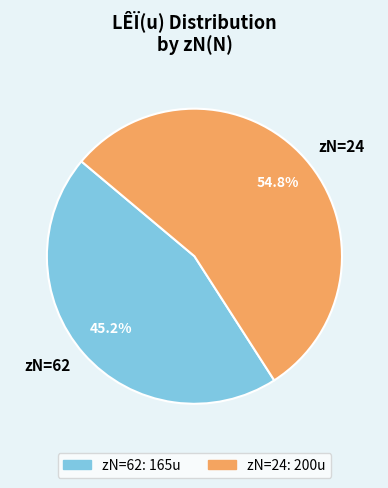

Count the number of slices in the pie.

2